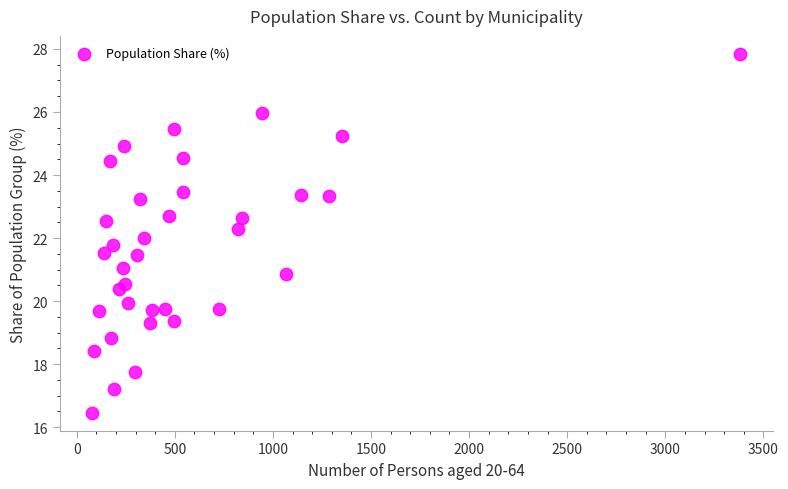

What is the range of Y values (max minus min)?

11.4